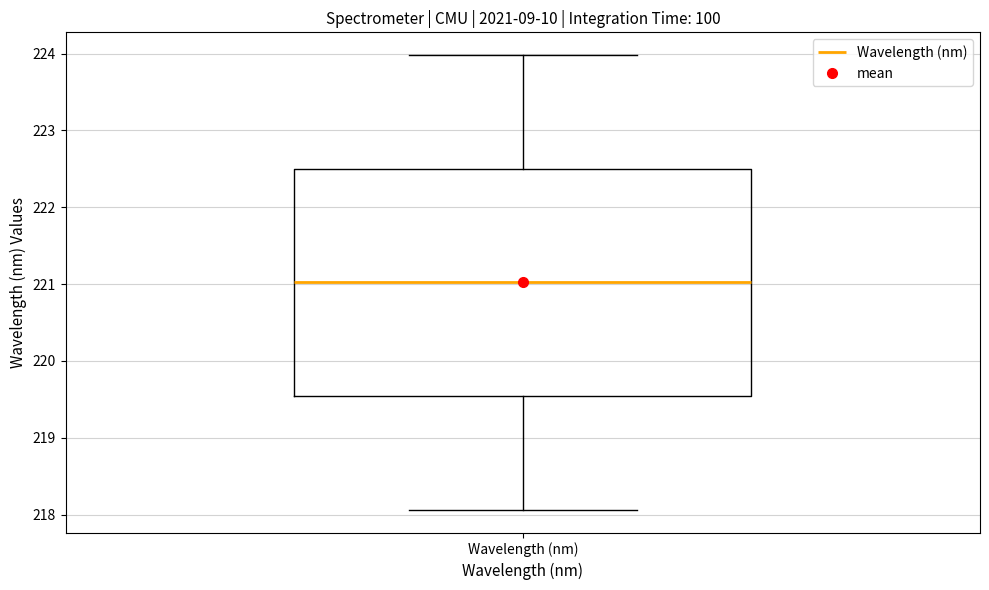

Read this box plot against the y-axis: the position of the median line, the range covered by the box, and the ends of both whiskers. The values are not printed on the chart, so give them approximately, as read against the axis.

median 221.0, box 219.5 to 222.5, whiskers 218.1 to 224.0